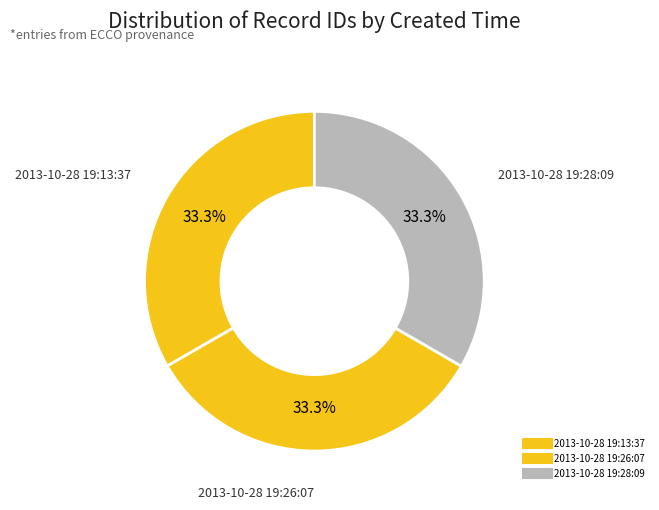

How many slices are in this pie chart?

3